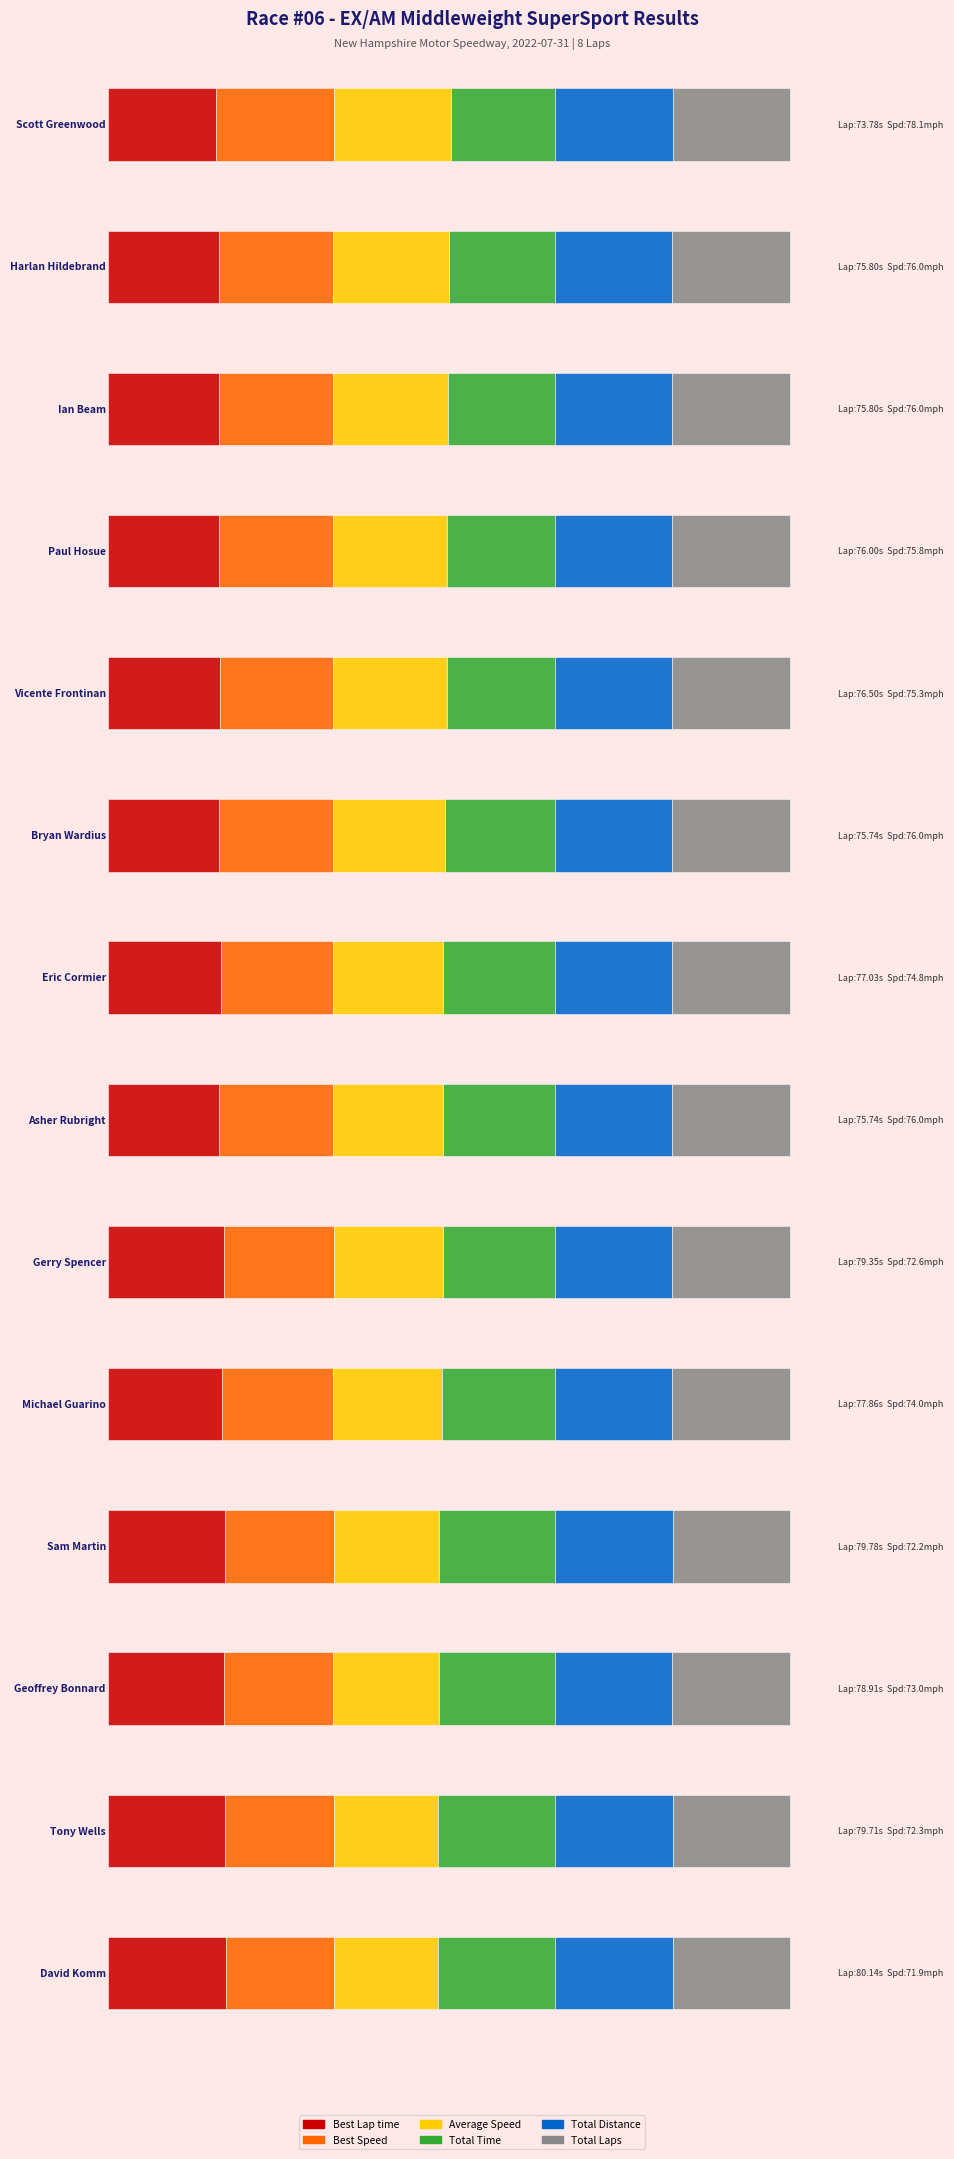

What is the smallest value displayed?

8.0